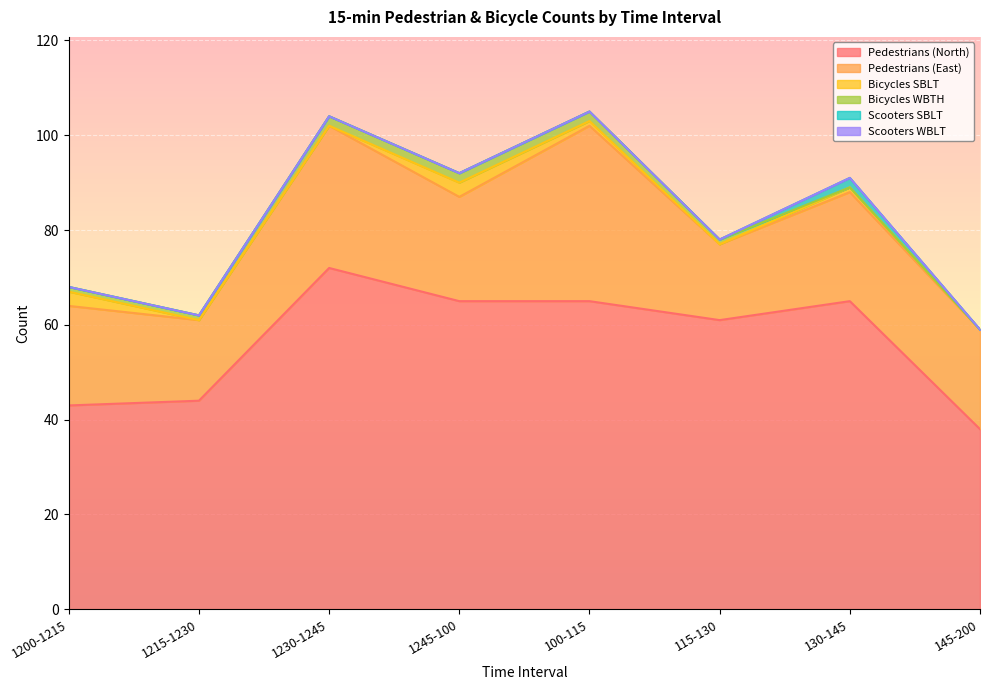

At which label is Bicycles SBLT closest to 1?

100-115